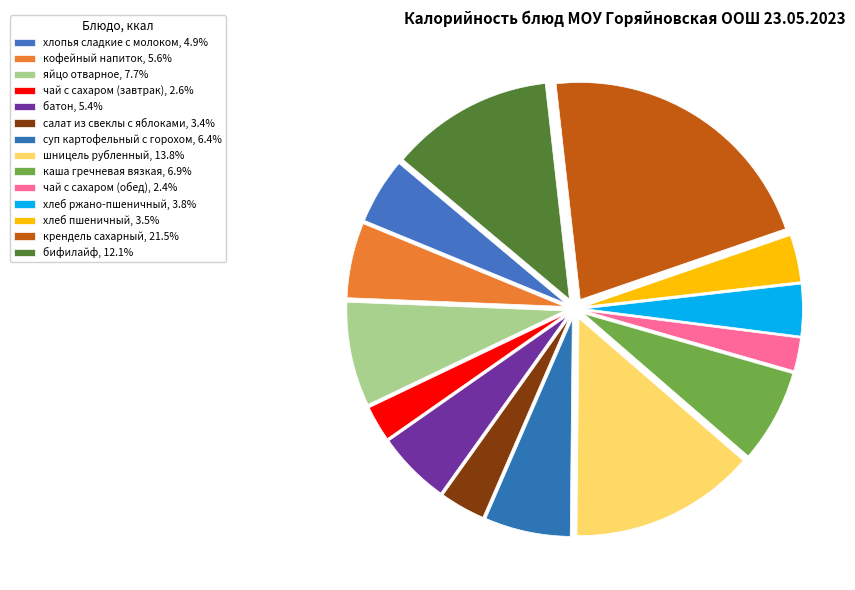

What is the ratio of the value at кофейный напиток to the value at хлеб ржано-пшеничный?

1.5